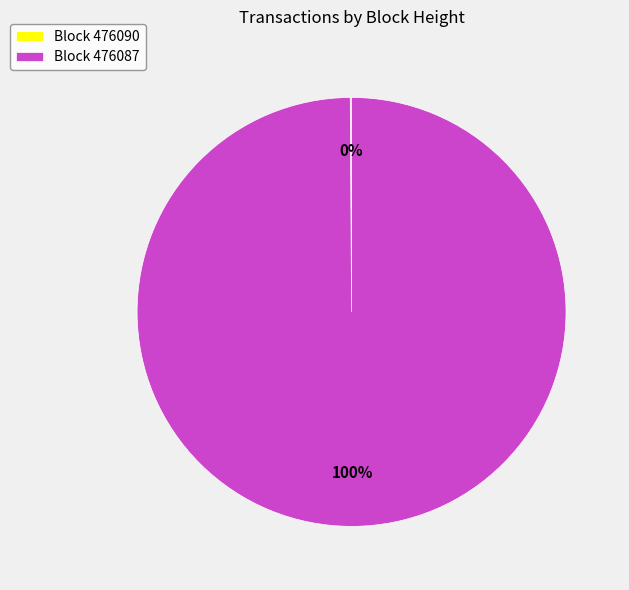

Does any single category account for the majority?

Yes